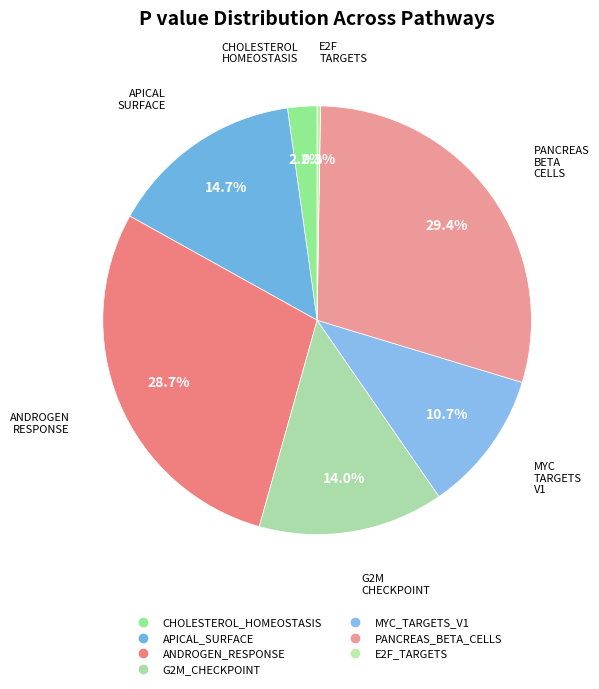

Count the number of slices in the pie.

7